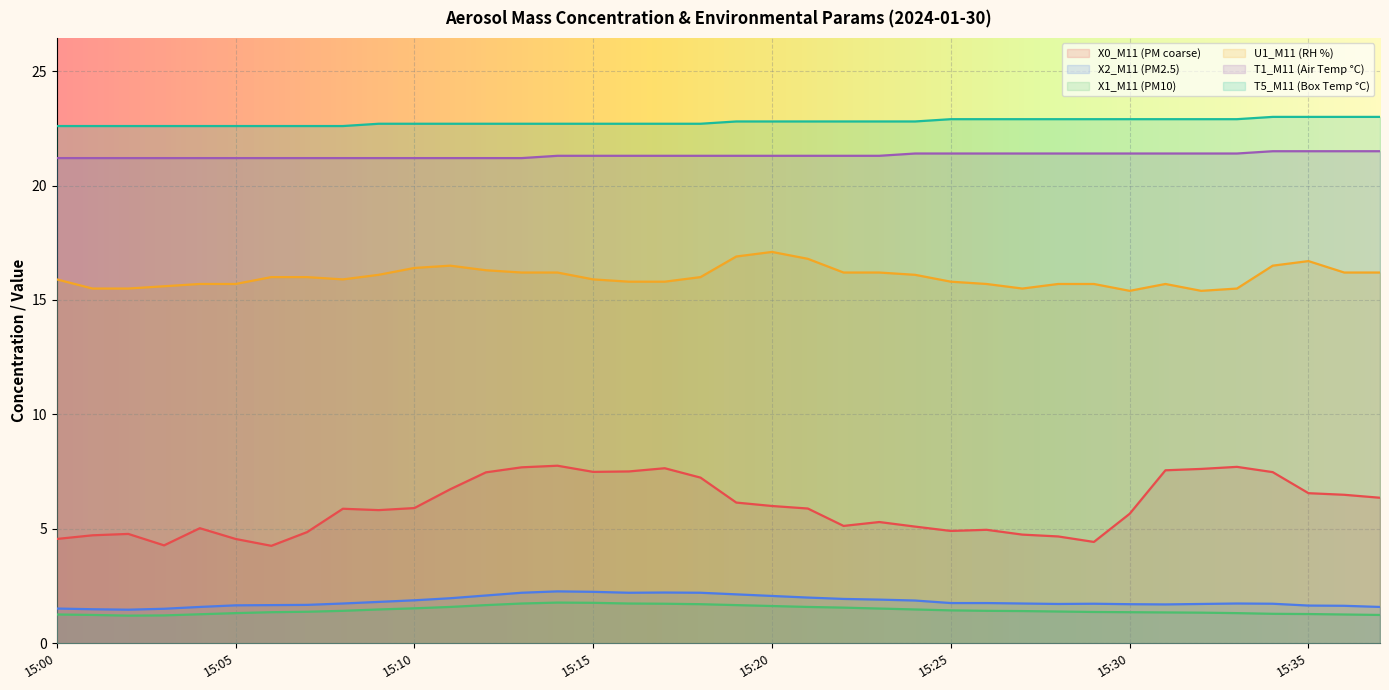

The T5_M11 (Box Temp °C) series shows 22.7 at 15:16. True or false?

True